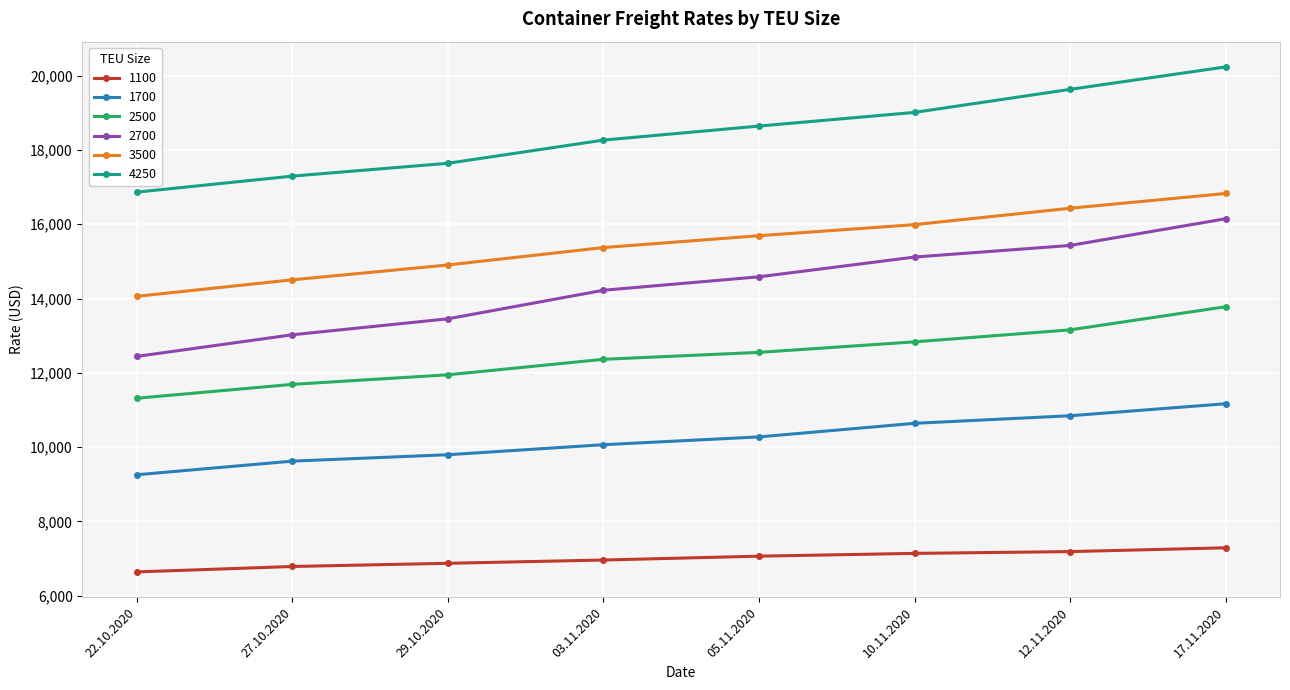

What is the smallest value displayed?

6637